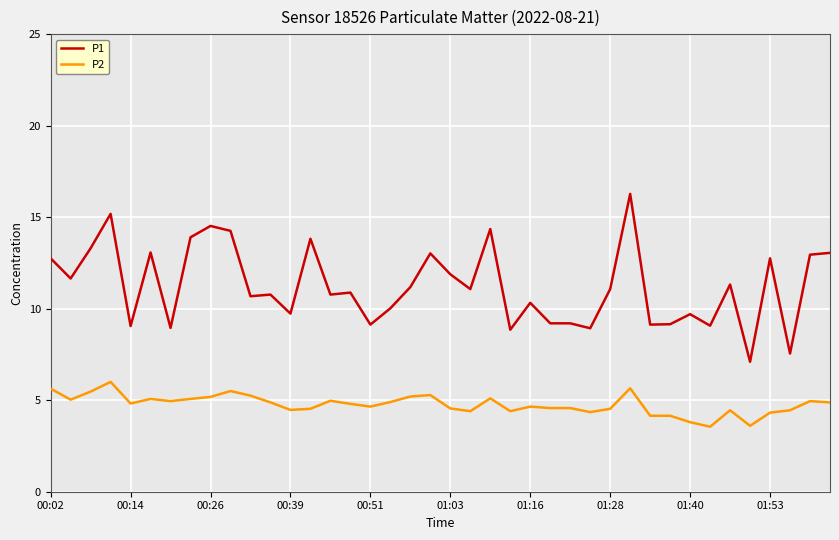

List the series in order of their overall mean, highest first.

P1, P2